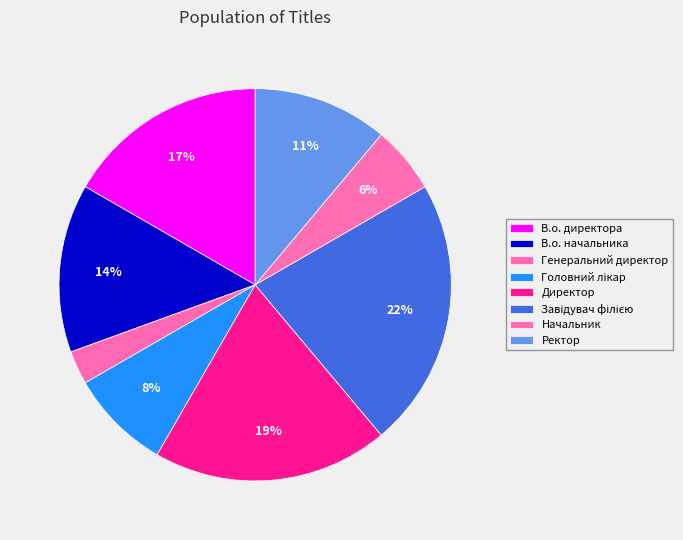

Which category has the smallest portion of the pie?

Генеральний директор